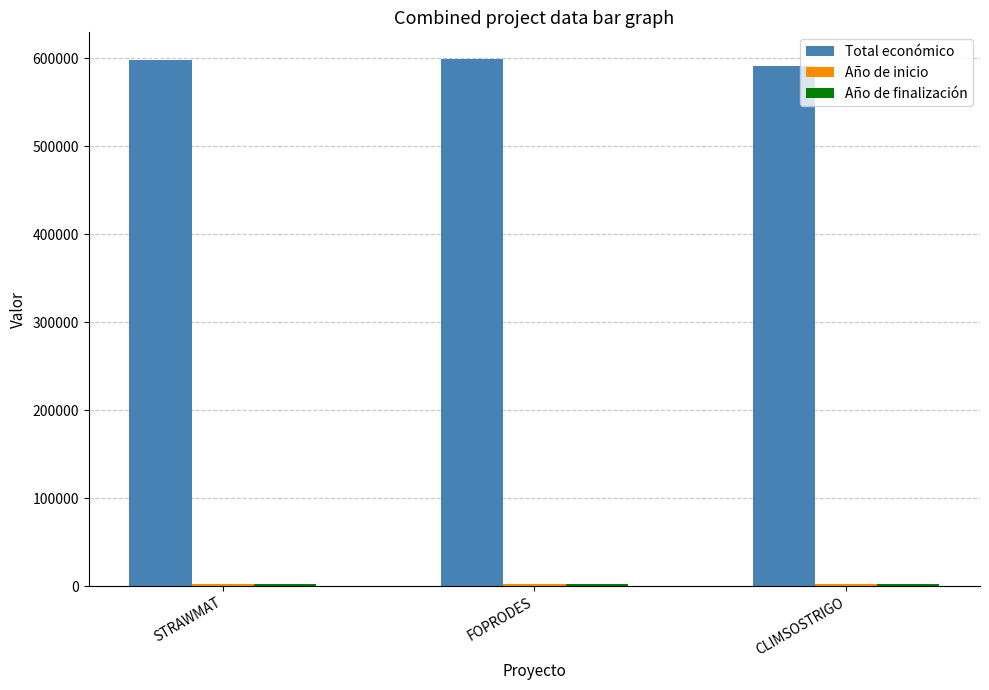

The Total económico series shows 894946 at CLIMSOSTRIGO. True or false?

False